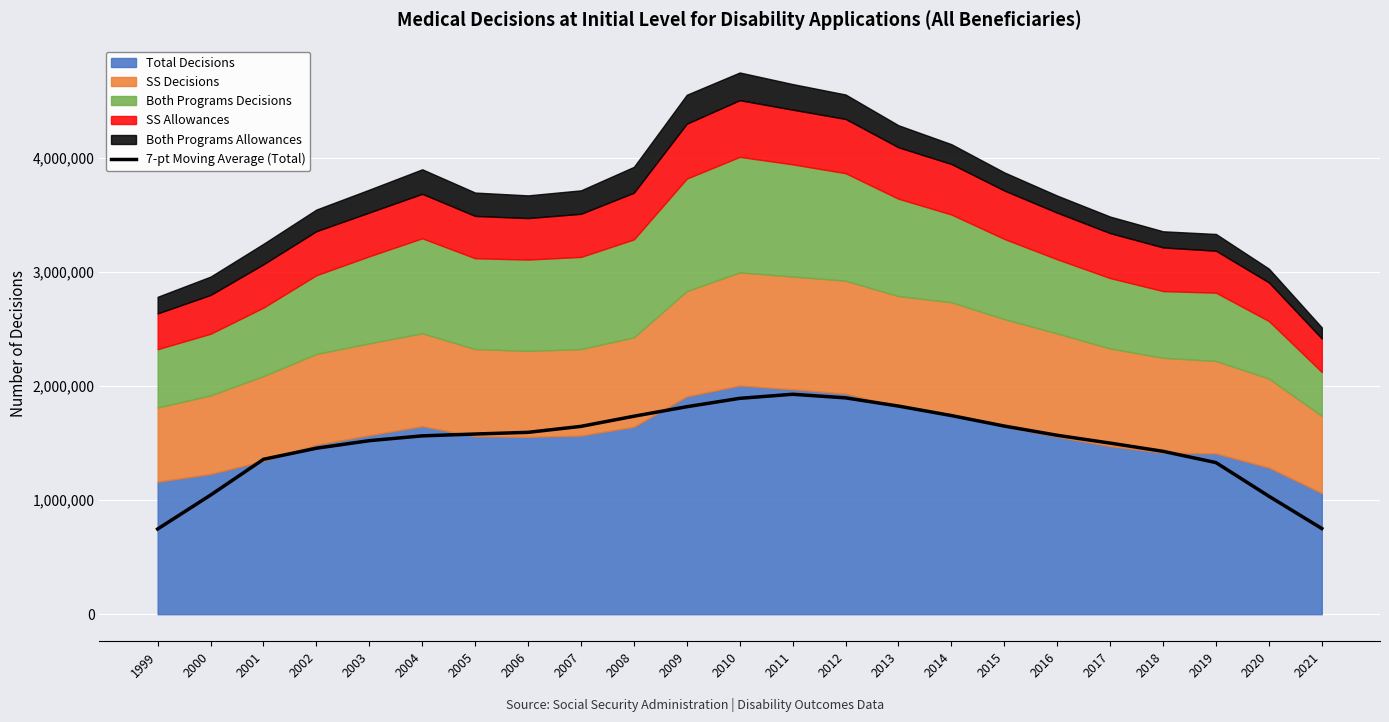

Reading right to left, extract all data points from this chart.

2021=750595.2	2020=1033630.4	2019=1328059.8	2018=1426802.8	2017=1498700.4	2016=1567186.6	2015=1648096.4	2014=1739979.8	2013=1823129.8	2012=1895037.2	2011=1926482.4	2010=1890845.2	2009=1817506.0	2008=1734104.6	2007=1645299.0	2006=1593021.4	2005=1578235.0	2004=1562198.4	2003=1520135.8	2002=1453995.4	2001=1356860.0	2000=1043338.6	1999=746401.6